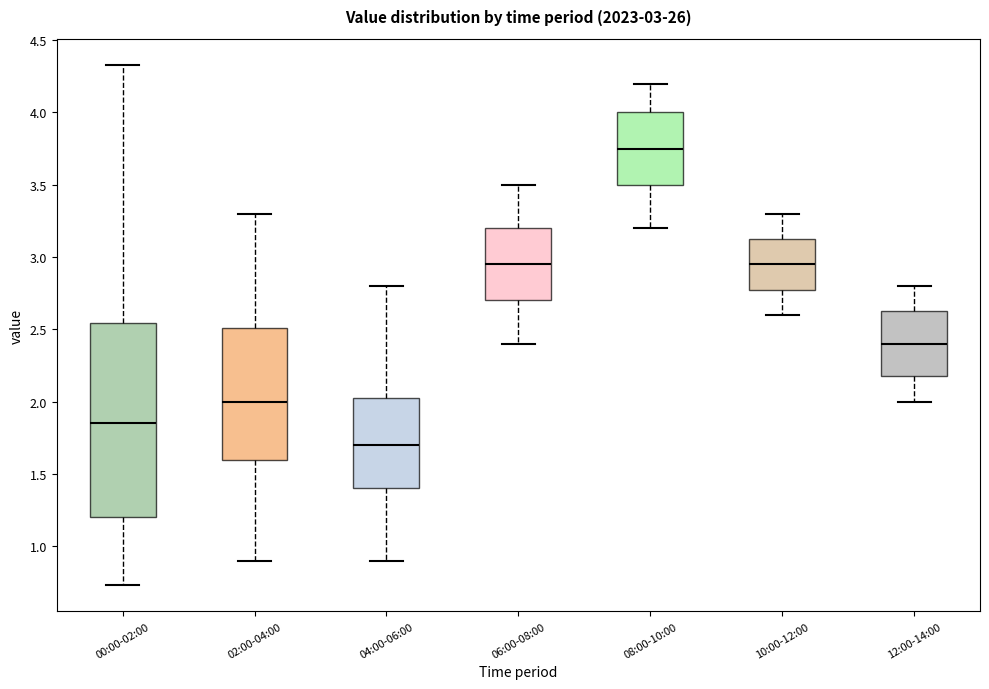

Which box's median line is the highest?

08:00-10:00